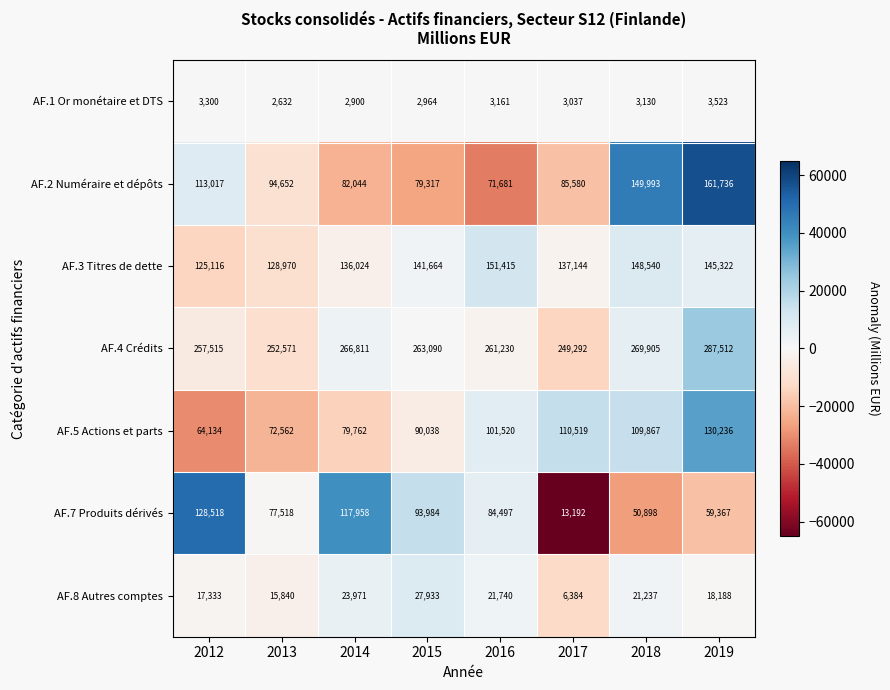

What is the highest value of the AF.3 Titres de dette series?

151415